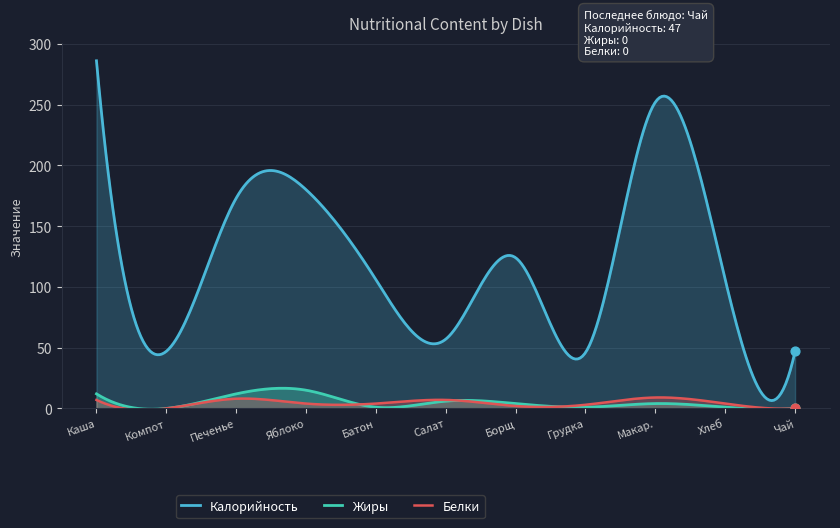

At which category is the sum across all series the highest?

Каша